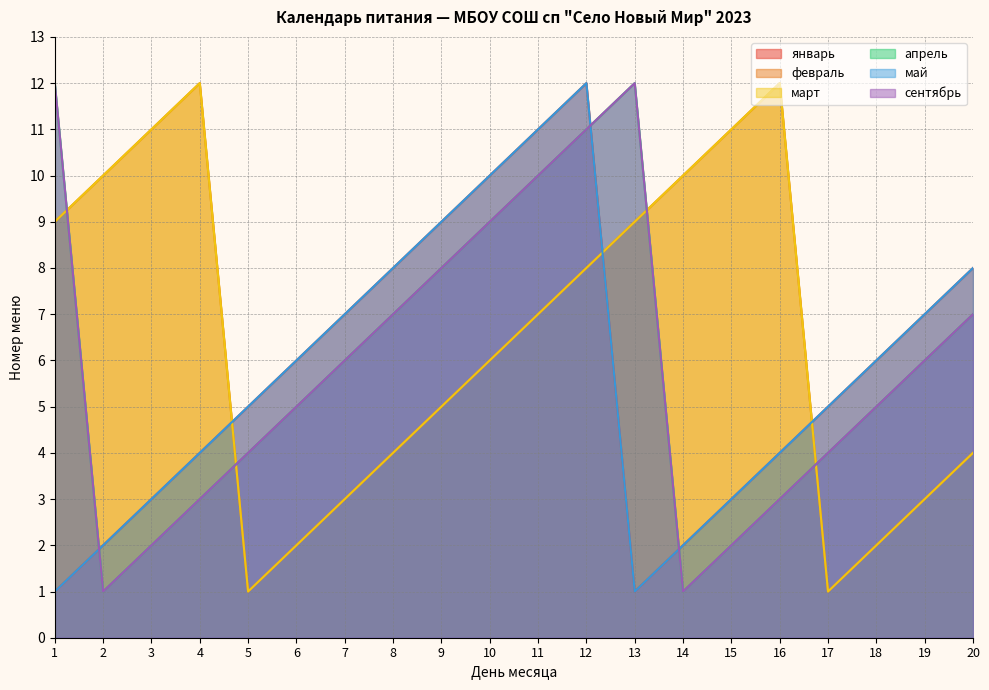

Which category has the lowest value in the февраль series?

5